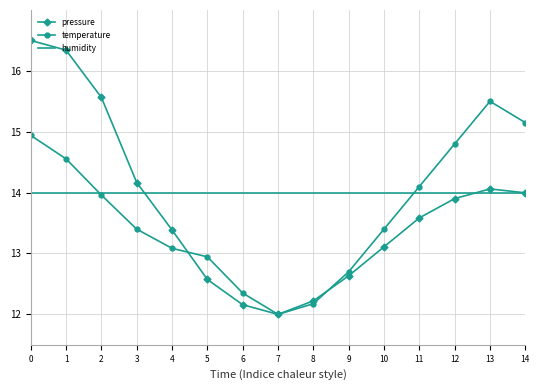

What is the spread (max minus min) of values at 6?

1.8